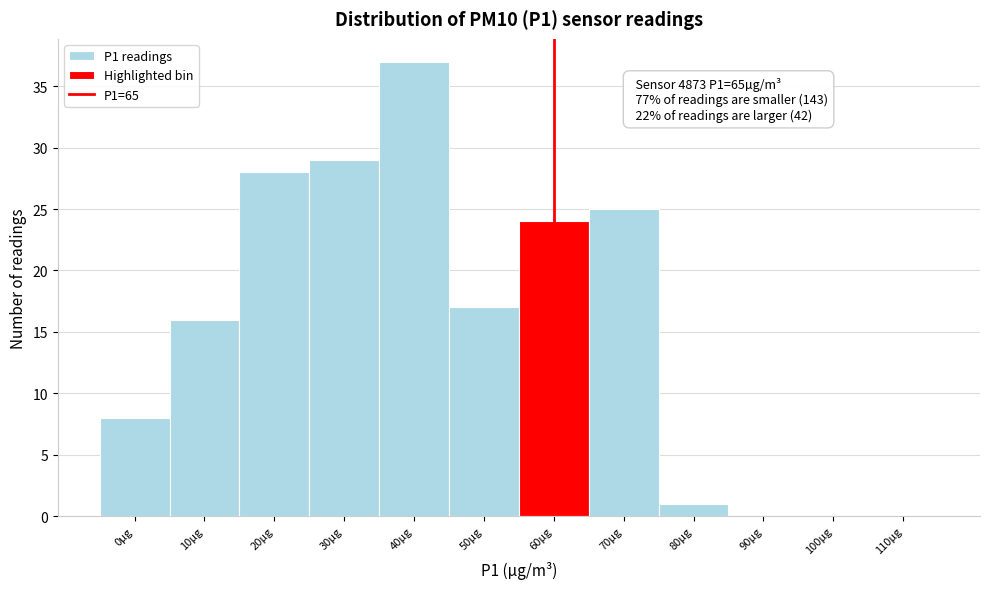

Reading right to left, what are all the values shown in this chart?

110µg=0	100µg=0	90µg=0	80µg=1	70µg=25	60µg=24	50µg=17	40µg=37	30µg=29	20µg=28	10µg=16	0µg=8